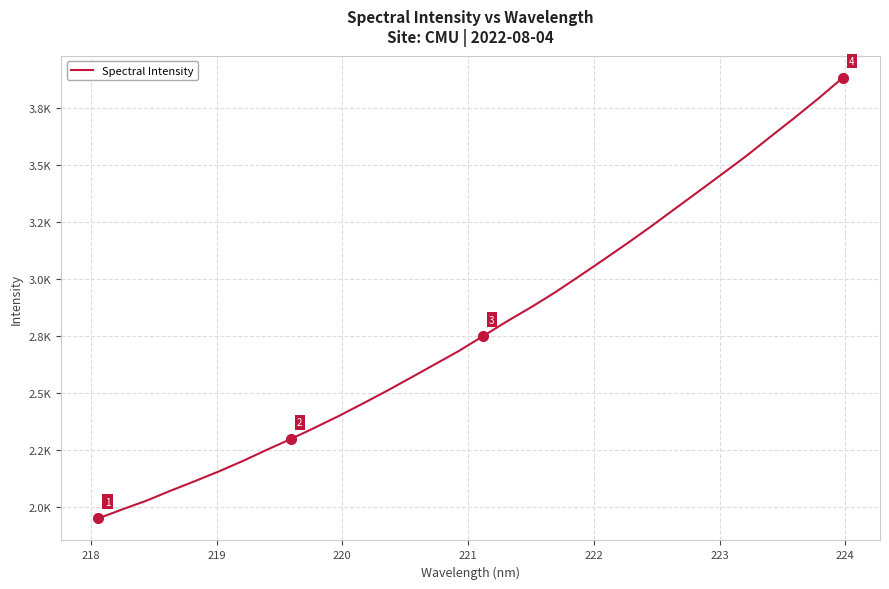

Does the chart have visible grid lines?

Yes